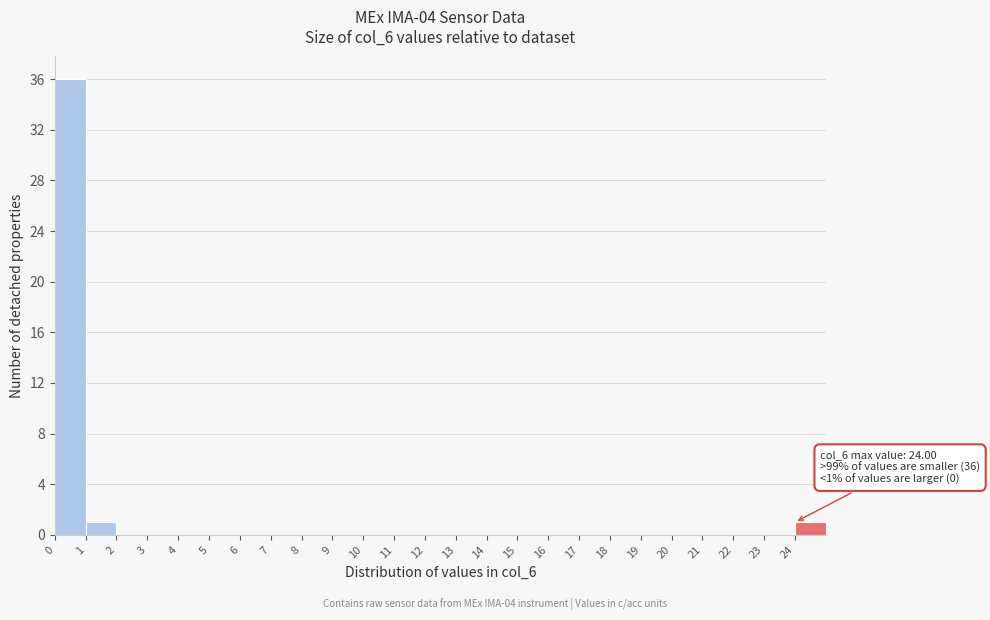

Over which range of the x-axis is the bar tallest?

0 to 1